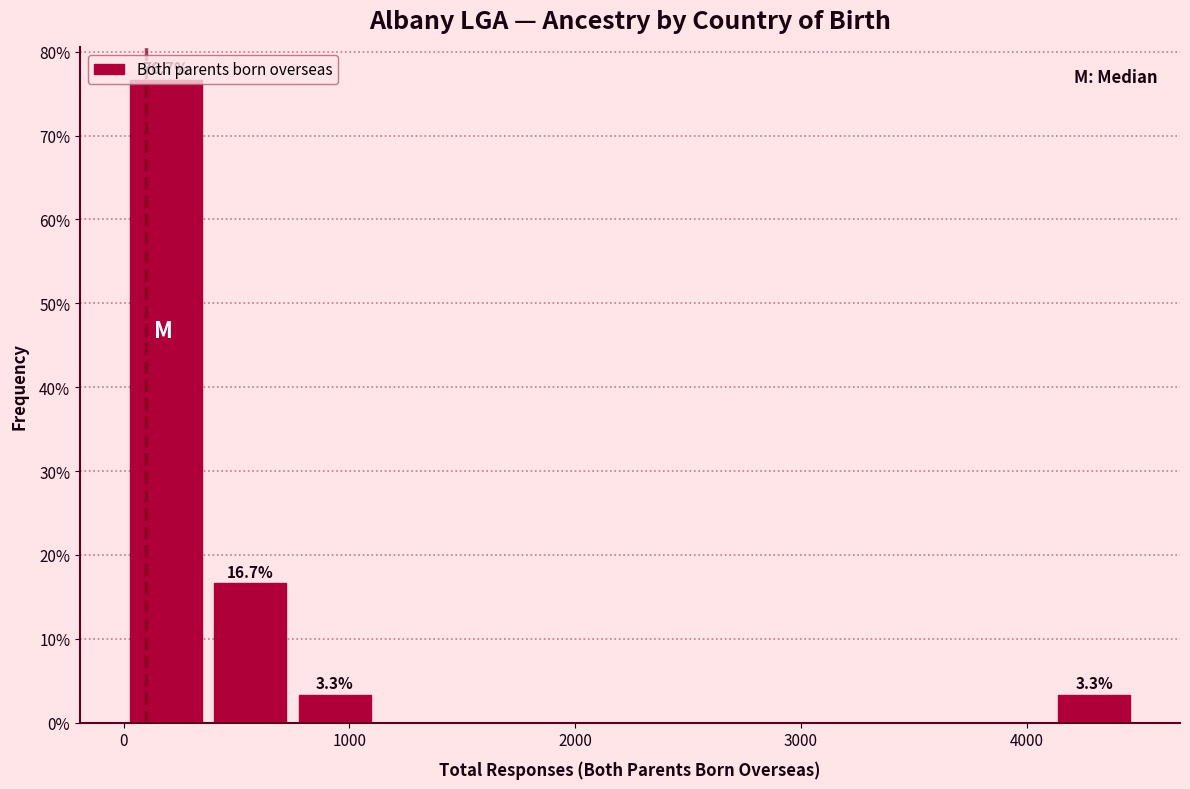

Read against the x-axis, roughly where is the centre of the tallest bar?

200